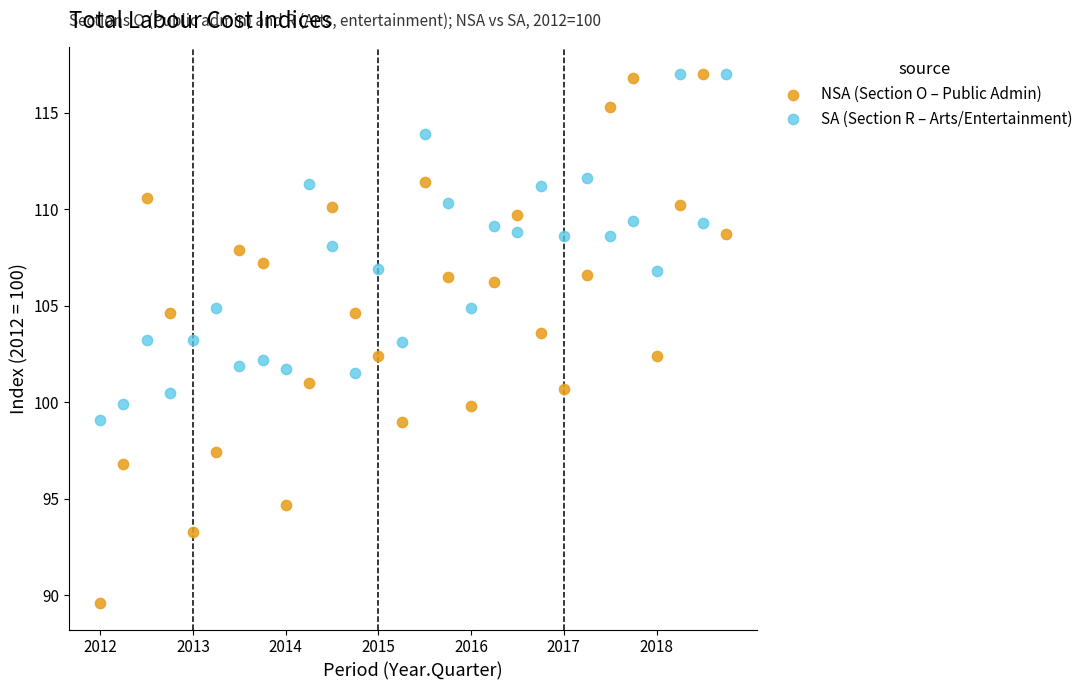

What are all the series names shown in the legend?

NSA (Section O – Public Admin), SA (Section R – Arts/Entertainment)